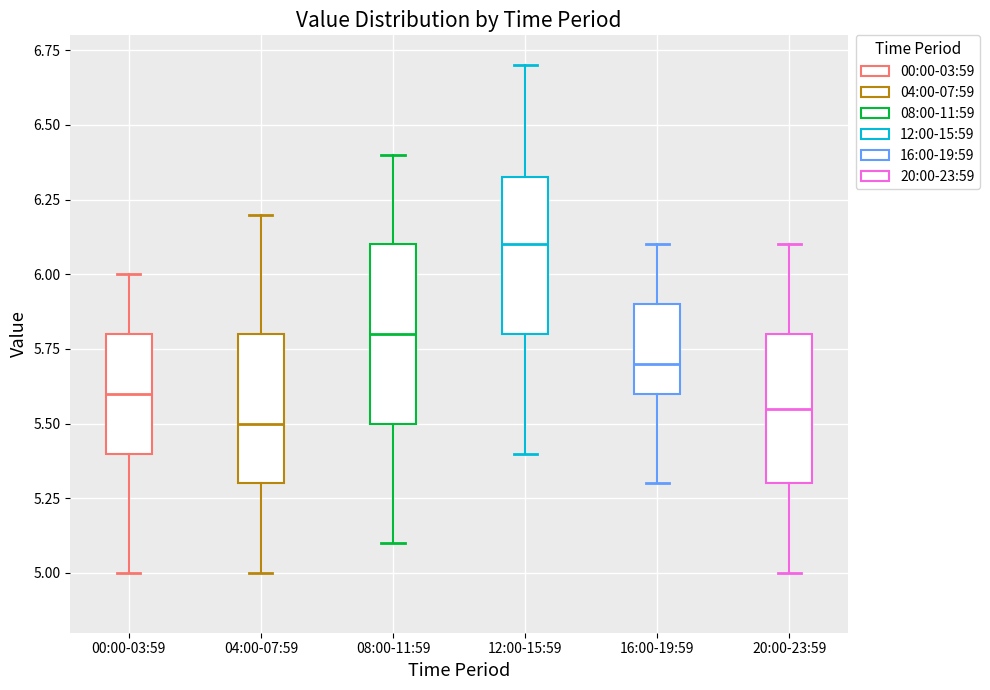

Reading left to right, read every box against the y-axis: the position of its median line, the range the box covers, and the ends of its whiskers. The values are not printed on the chart, so give them approximately, as read against the axis.

00:00-03:59: median 5.60, box 5.40 to 5.80, whiskers 5.00 to 6.00
04:00-07:59: median 5.50, box 5.30 to 5.80, whiskers 5.00 to 6.20
08:00-11:59: median 5.80, box 5.50 to 6.10, whiskers 5.10 to 6.40
12:00-15:59: median 6.10, box 5.80 to 6.35, whiskers 5.40 to 6.70
16:00-19:59: median 5.70, box 5.60 to 5.90, whiskers 5.30 to 6.10
20:00-23:59: median 5.55, box 5.30 to 5.80, whiskers 5.00 to 6.10